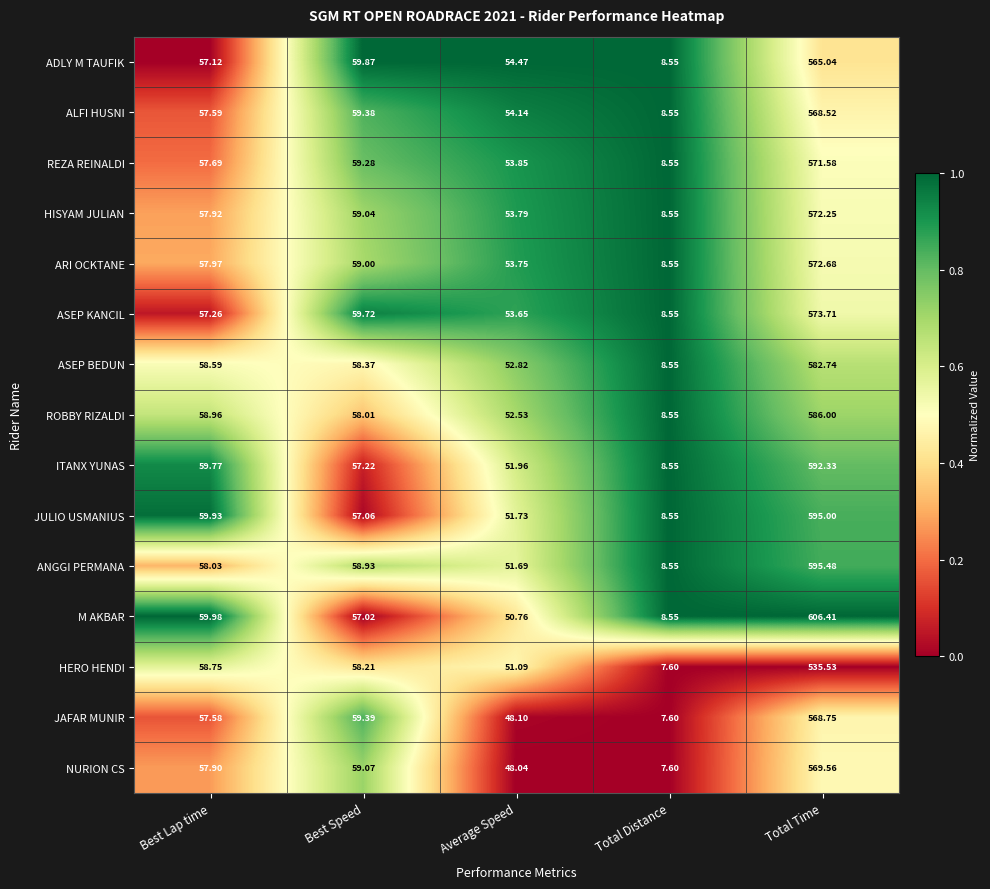

How many categories are shown in the chart?

5